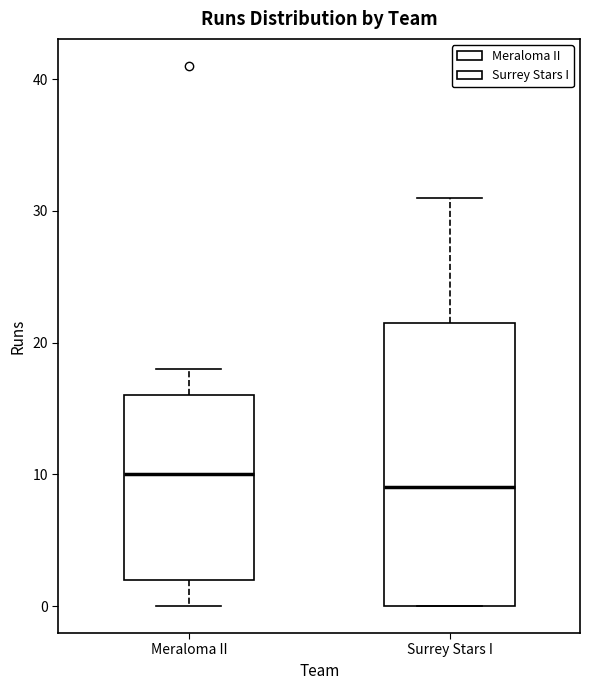

Where is the lower edge of the box for Meraloma II on the y-axis? The values are not printed on the chart, so give them approximately, as read against the axis.

2